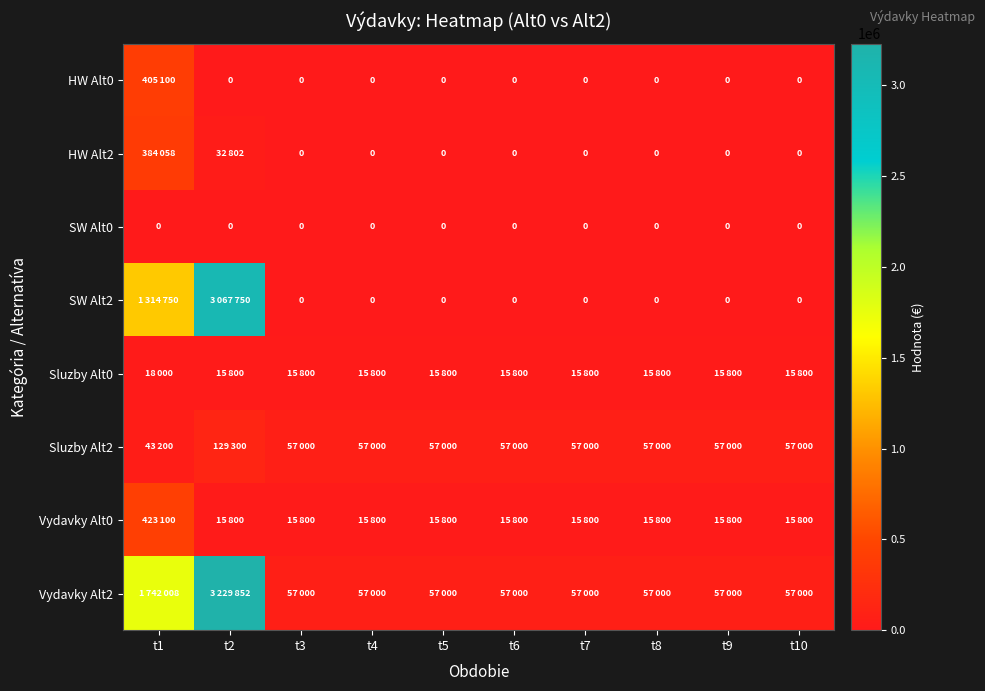

Count the number of data series in this chart.

8